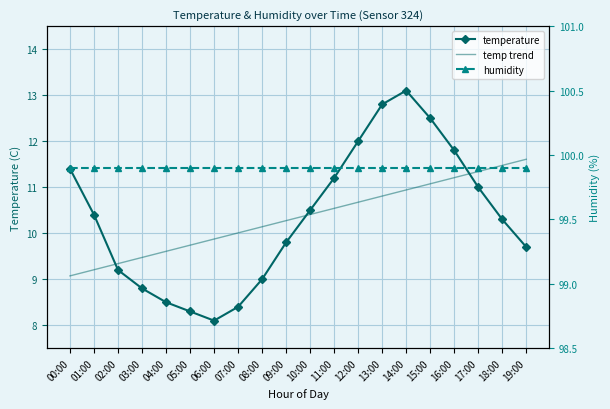

At how many categories does at least one series exceed 79?

20